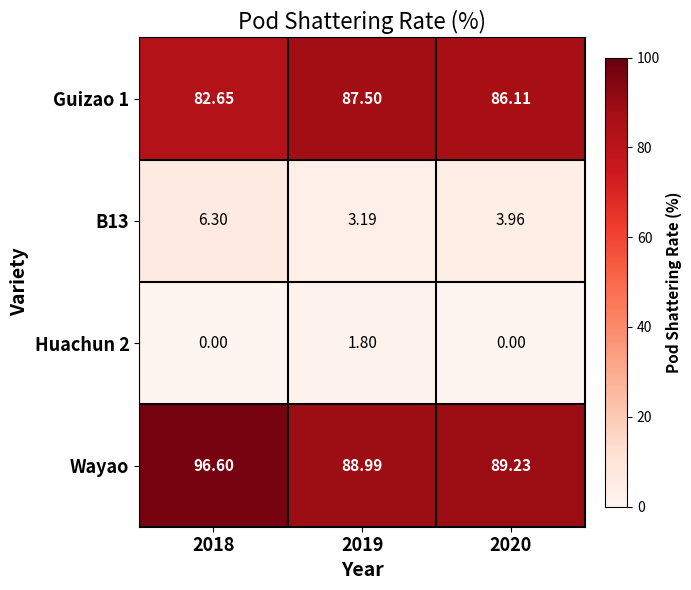

Which series has the largest total across all categories?

Wayao